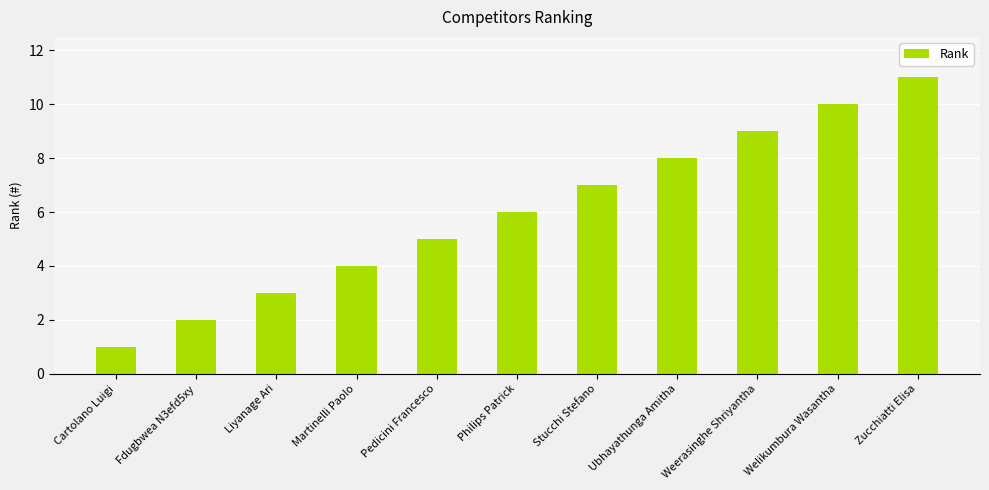

How many values are between 3 and 9?

7